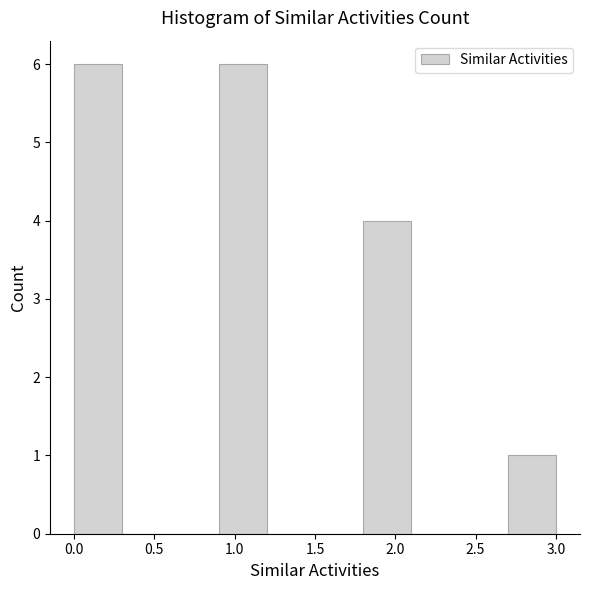

Reading left to right, transcribe this chart: for each bar, give the range it covers on the x-axis and its height. The values are not printed on the chart, so give them approximately, as read against the axis.

0.0 to 0.3: 6
0.3 to 0.6: 0
0.6 to 0.9: 0
0.9 to 1.2: 6
1.2 to 1.5: 0
1.5 to 1.8: 0
1.8 to 2.1: 4
2.1 to 2.4: 0
2.4 to 2.7: 0
2.7 to 3.0: 1